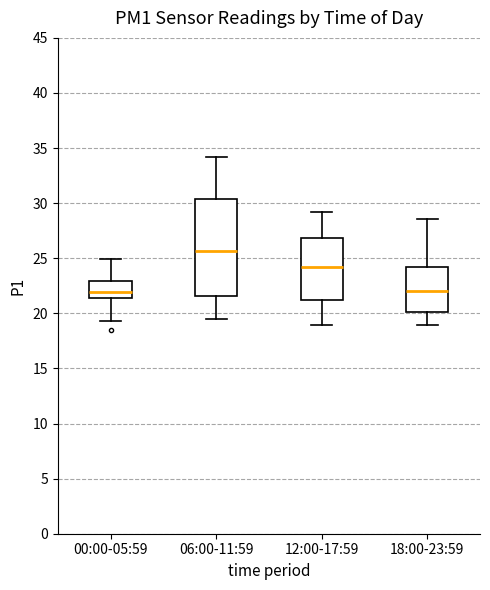

Which box has the highest median line?

06:00-11:59